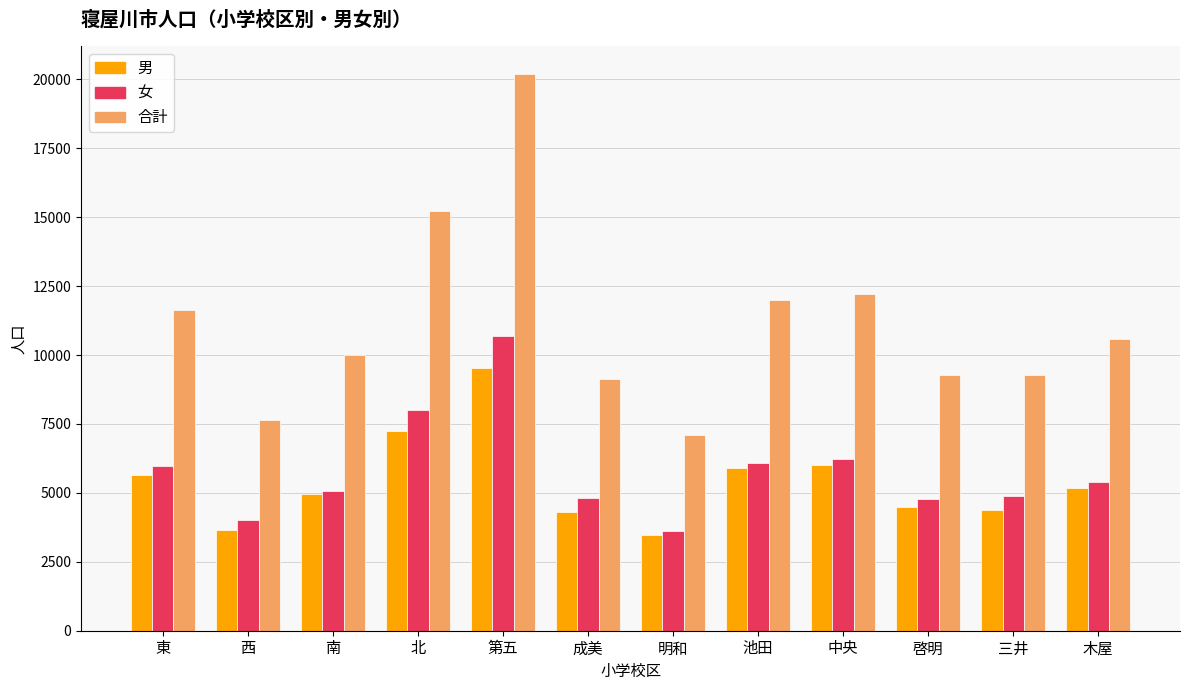

Is the value of 合計 at 北 greater than the value of 男 at 西?

Yes